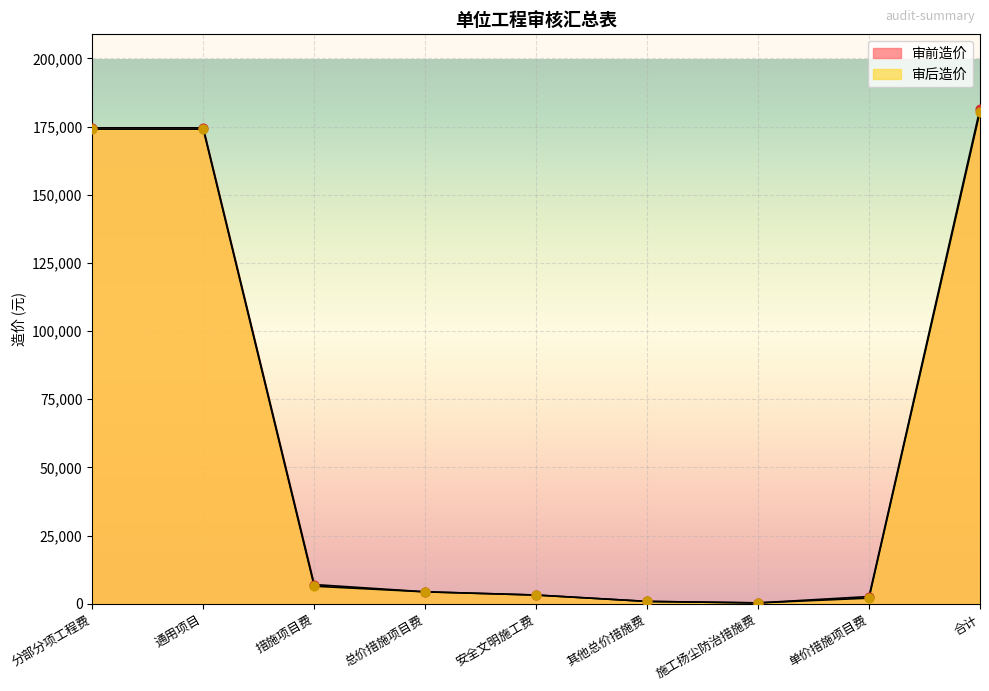

What is the total value across all series at 措施项目费?

13485